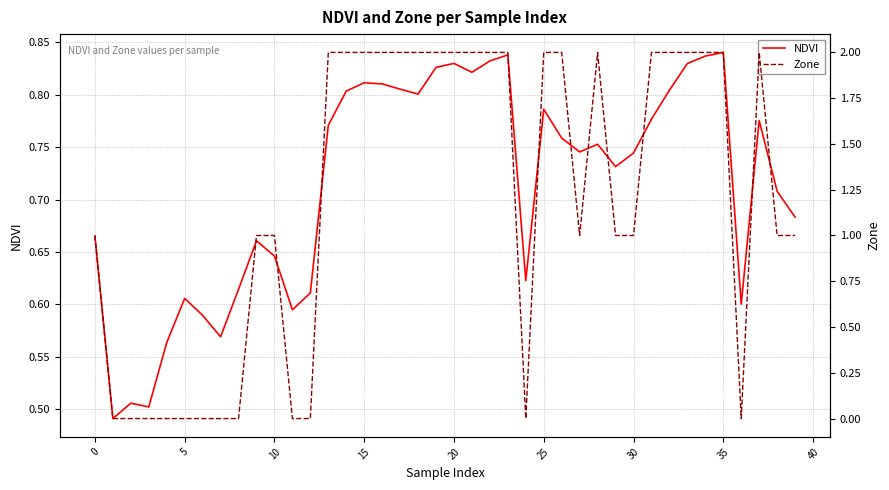

What is the label of the 20th point from the right?

20